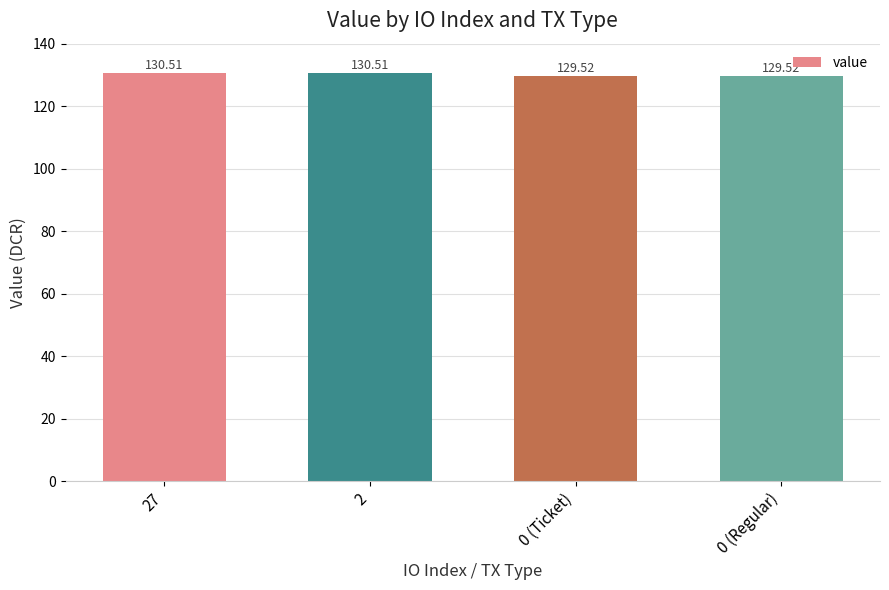

Reading left to right, transcribe all the data shown in this chart.

27=130.5	2=130.5	0 (Ticket)=129.5	0 (Regular)=129.5